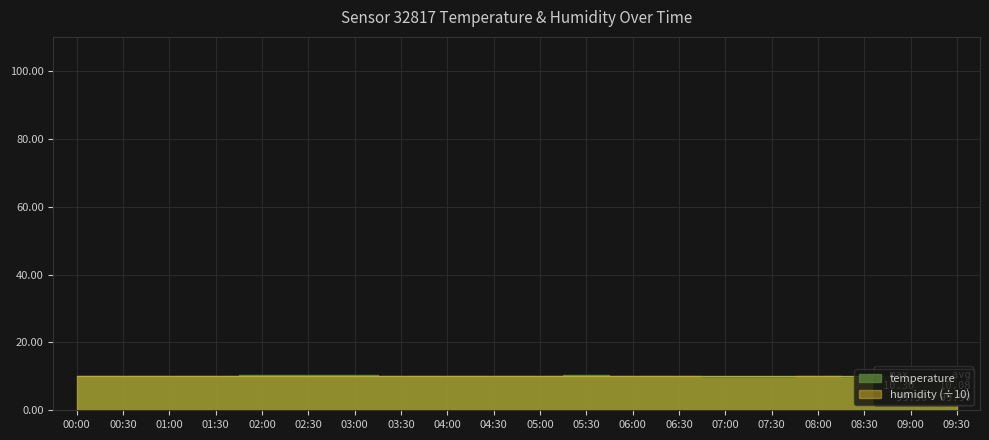

What is the minimum value shown in the chart?

9.7